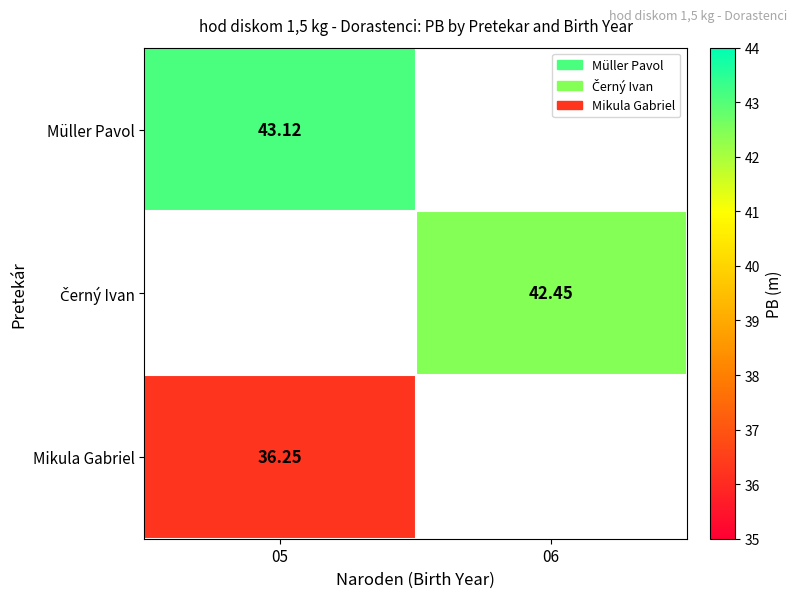

Between 05 and 06, which is larger?

06